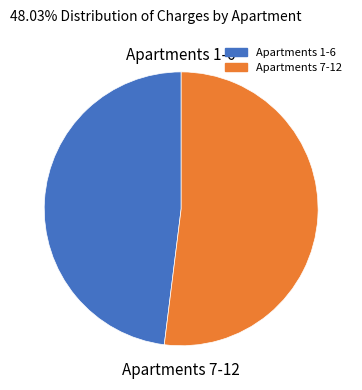

Is there any slice that represents more than half of the pie?

Yes